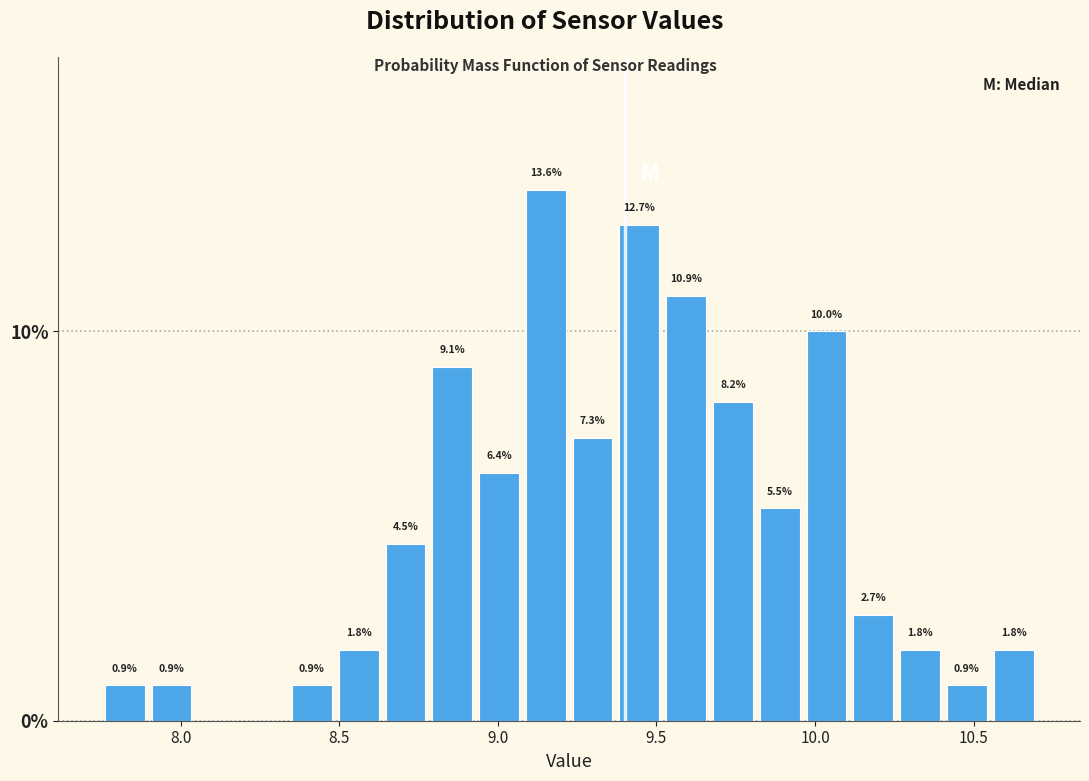

Read against the x-axis, roughly where is the centre of the tallest bar?

9.15